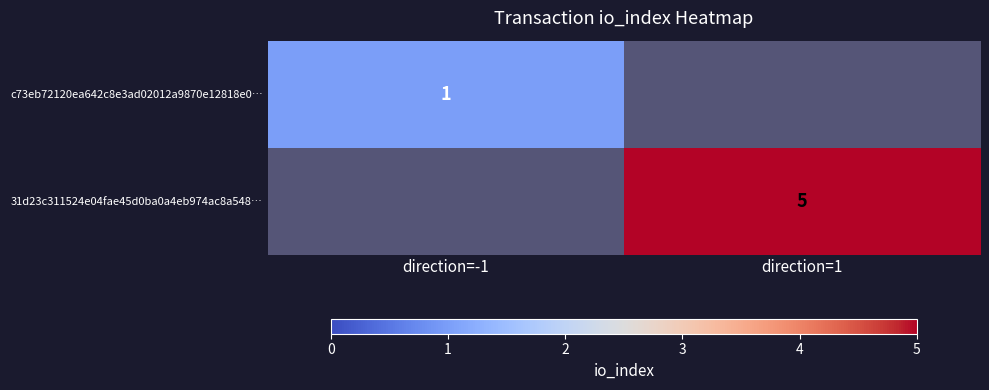

What is the total value across all series at direction=-1?

1